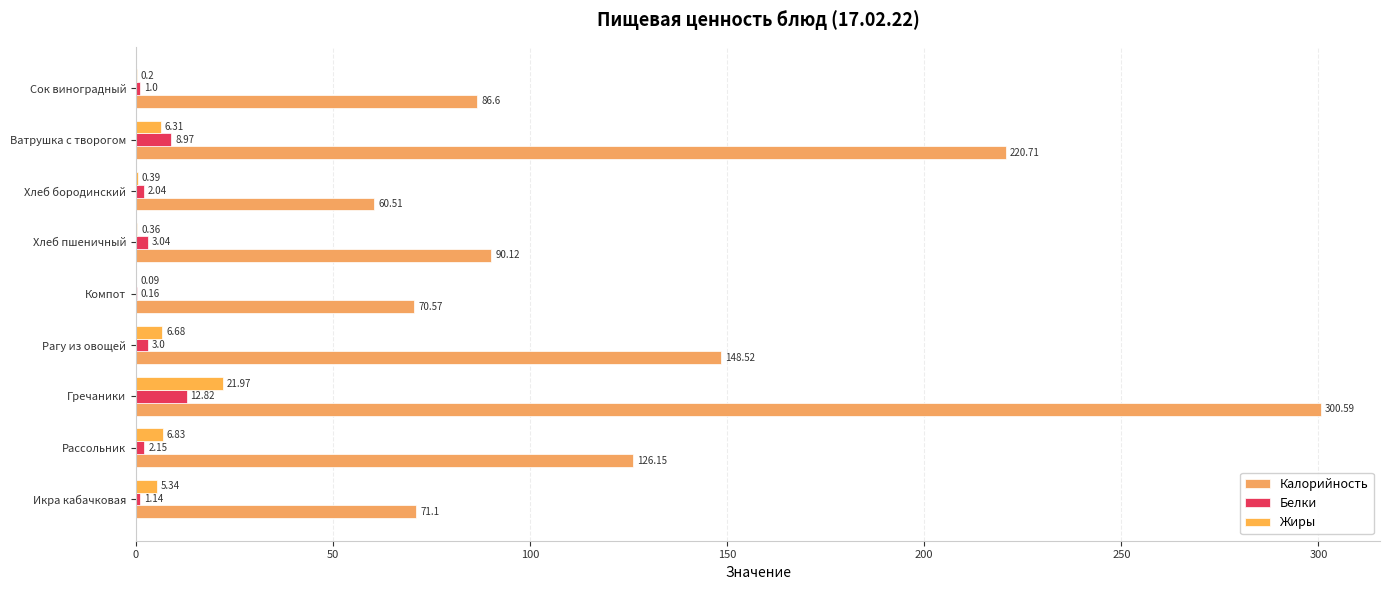

How many series are shown in this chart?

3